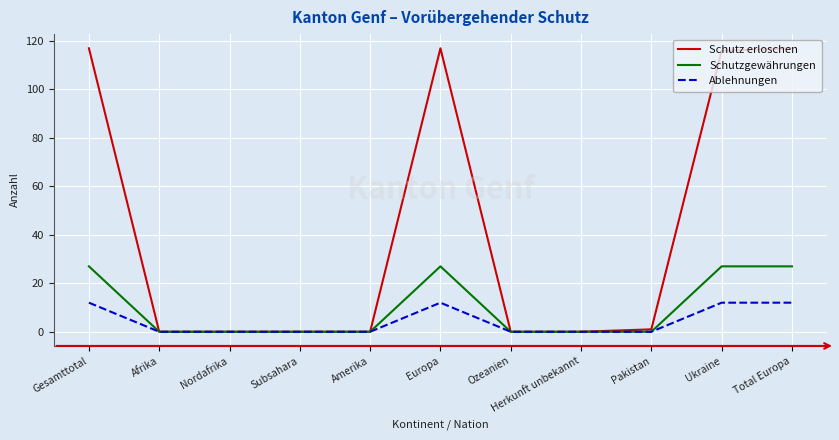

The Schutzgewährungen series shows 14 at Nordafrika. True or false?

False